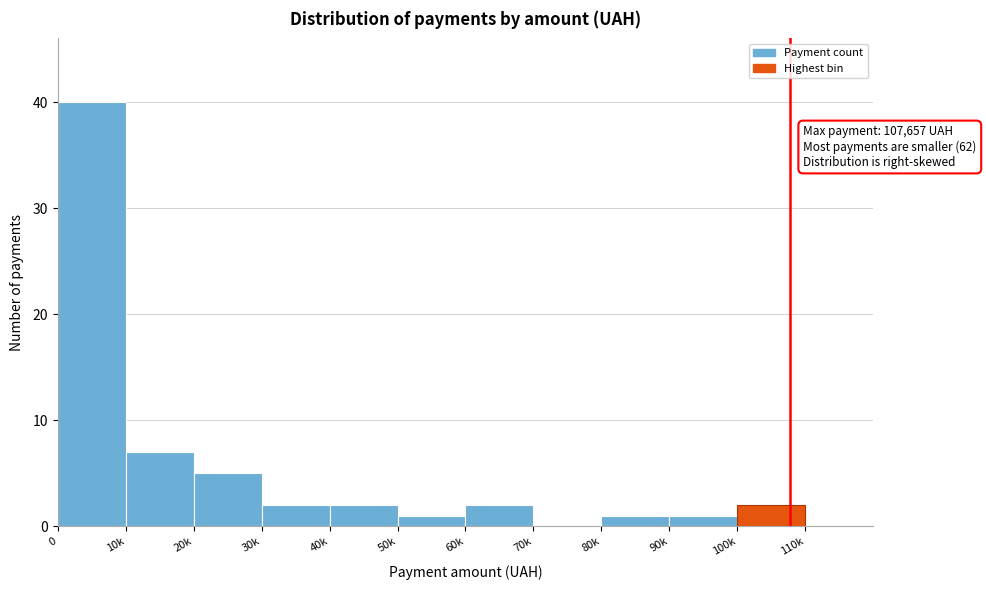

Reading left to right, extract all data points from this chart.

0=40	10k=7	20k=5	30k=2	40k=2	50k=1	60k=2	70k=0	80k=1	90k=1	100k=2	110k=0